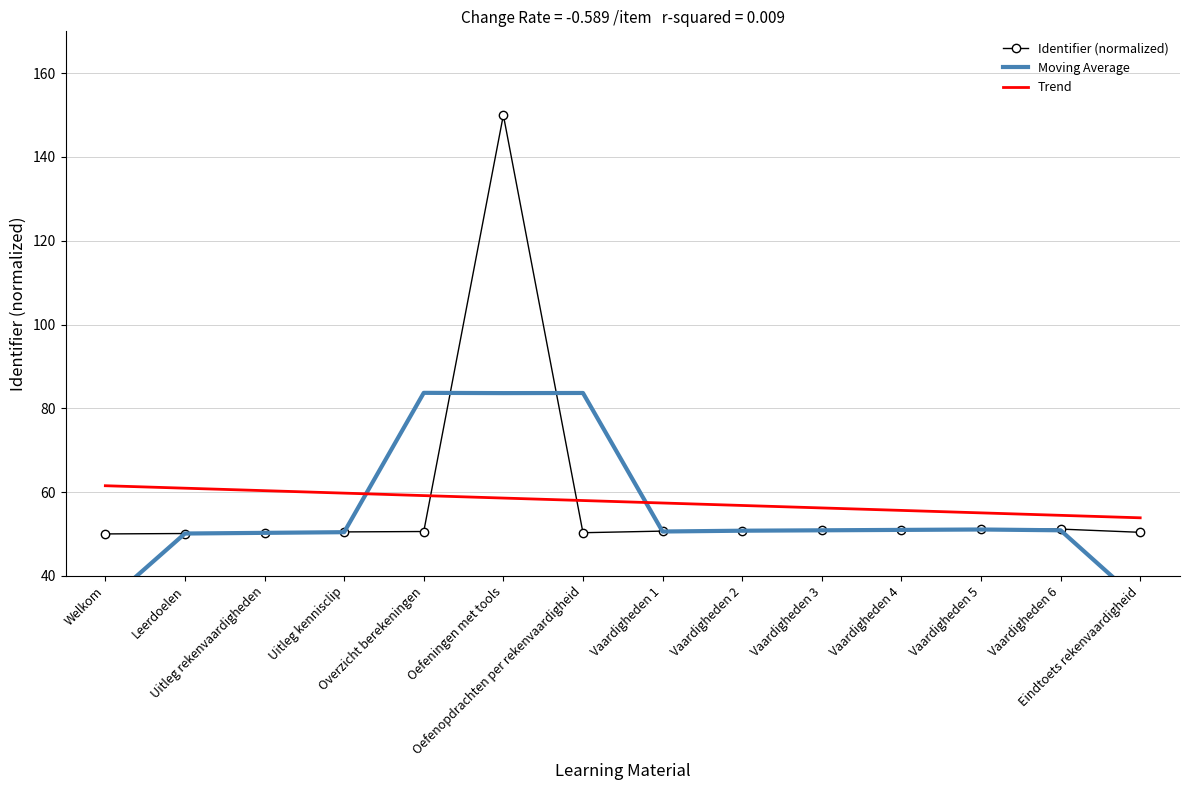

What is the greatest value displayed?

150.0